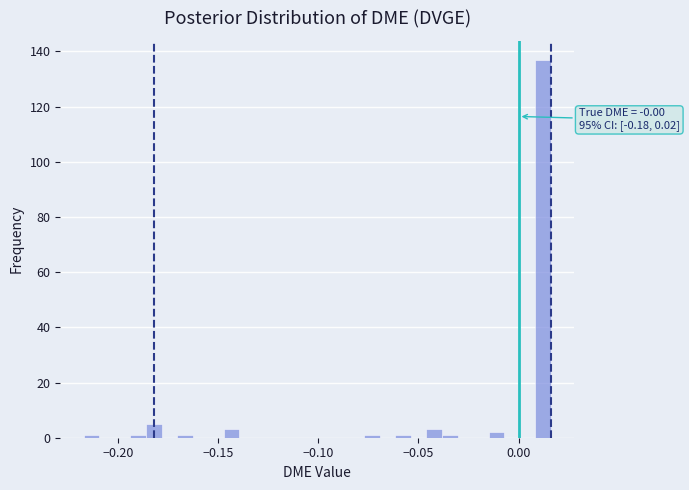

Read against the x-axis, roughly where is the centre of the tallest bar?

0.010